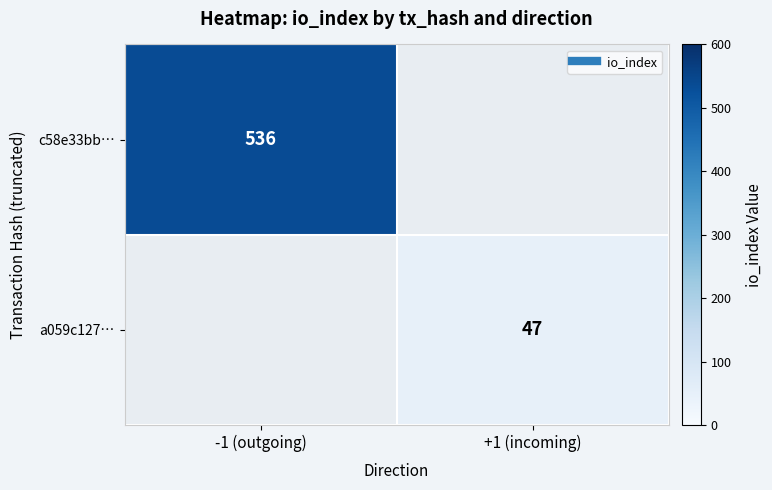

Which category has the lowest value in the c58e33bb… series?

-1 (outgoing)